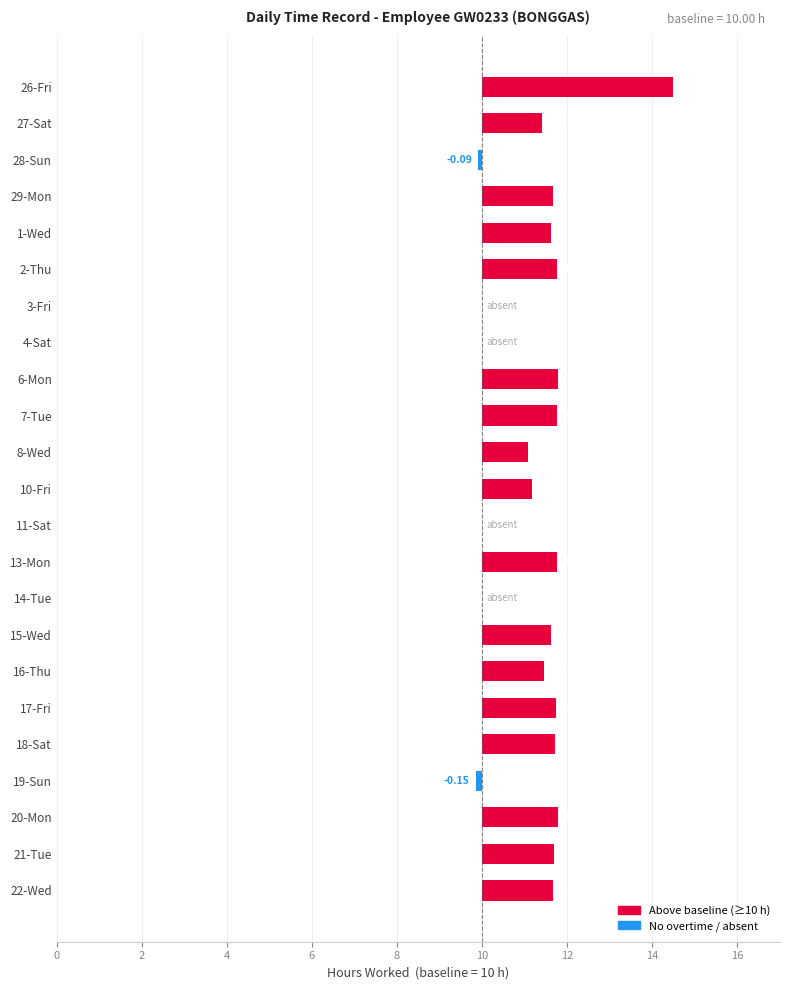

Is it true that the value at 16-Thu is 0.7?

False